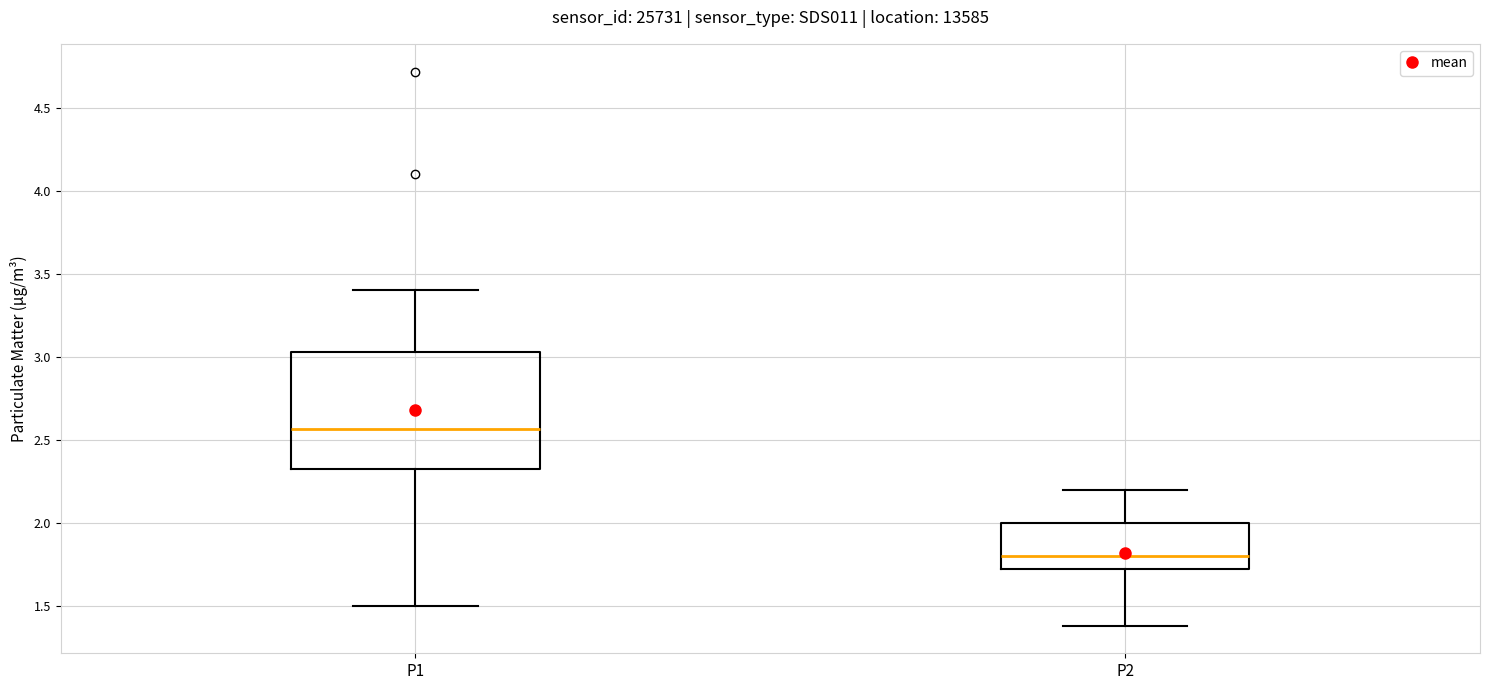

Reading left to right, read every box against the y-axis: the position of its median line, the range the box covers, and the ends of its whiskers. The values are not printed on the chart, so give them approximately, as read against the axis.

P1: median 2.55, box 2.30 to 3.05, whiskers 1.50 to 3.40
P2: median 1.80, box 1.70 to 2.00, whiskers 1.40 to 2.20